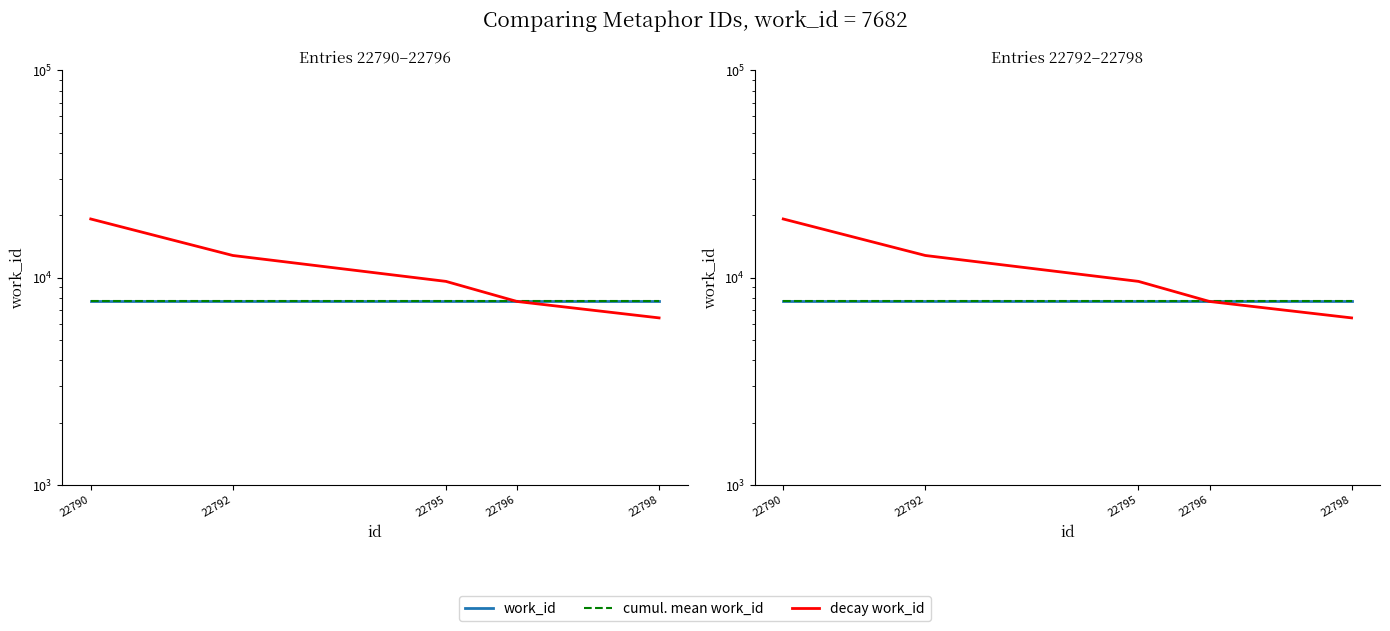

At which category does the chart reach its minimum across all series?

22798